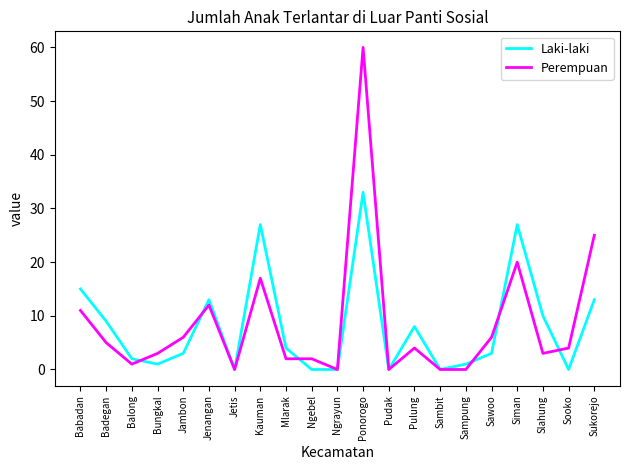

Which label corresponds to the largest value in the chart?

Ponorogo